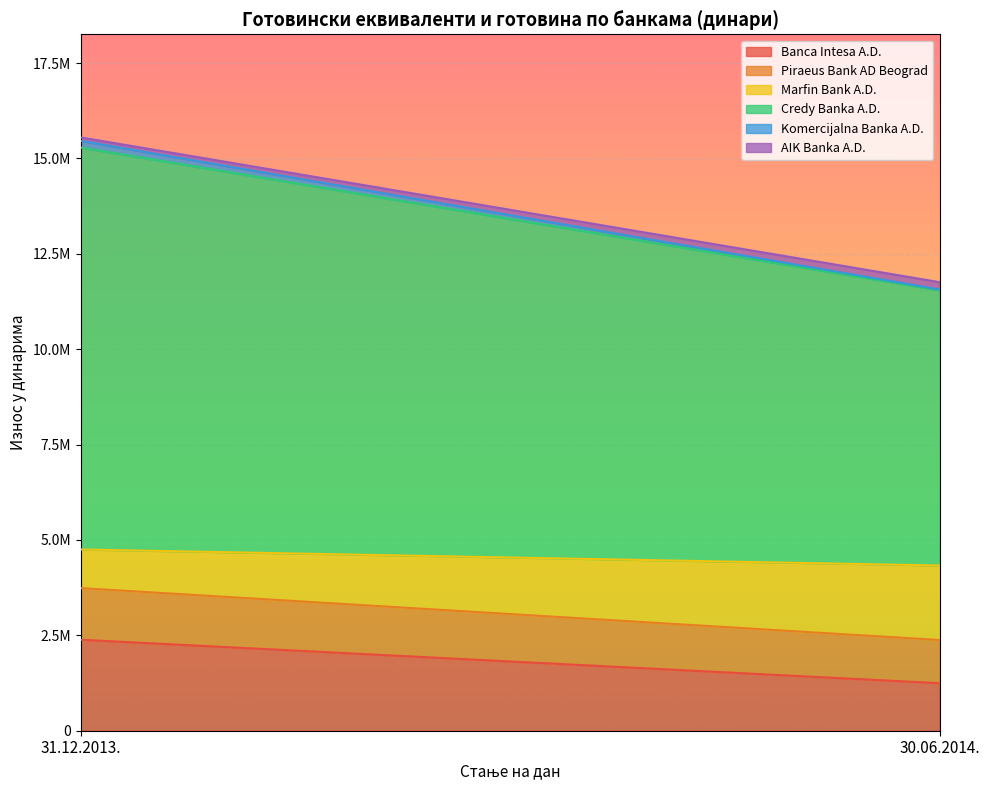

Read the Piraeus Bank AD Beograd value at 30.06.2014..

1131534.3